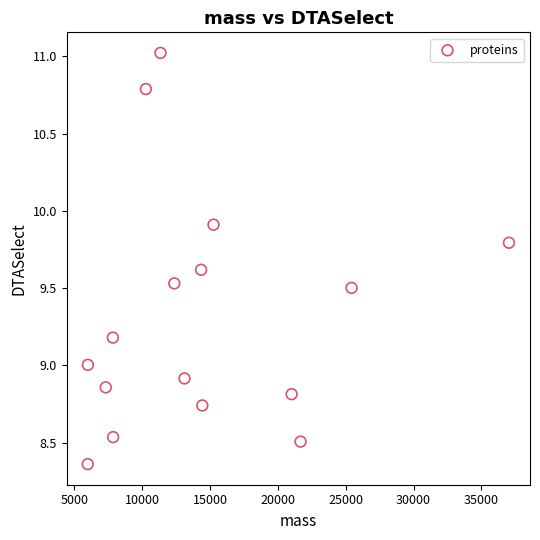

What is the range of Y values (max minus min)?

2.7